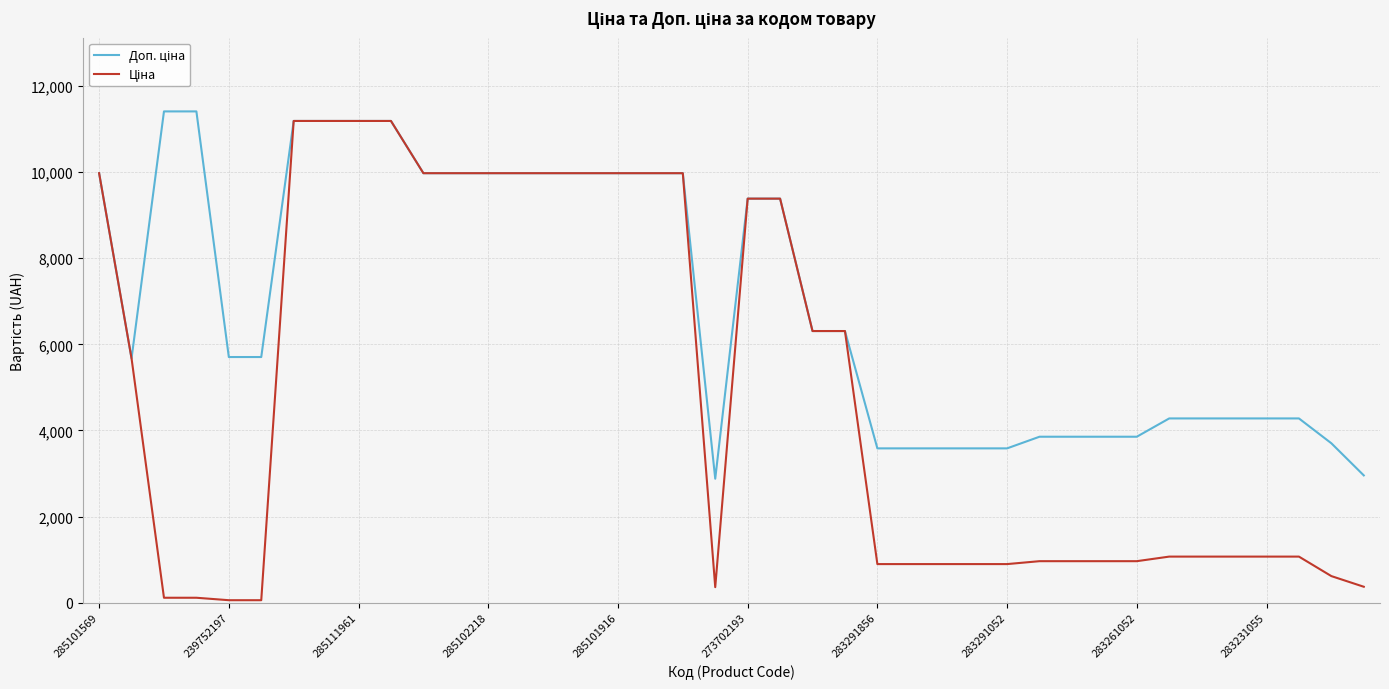

Does the chart display data point markers on the line(s)?

No